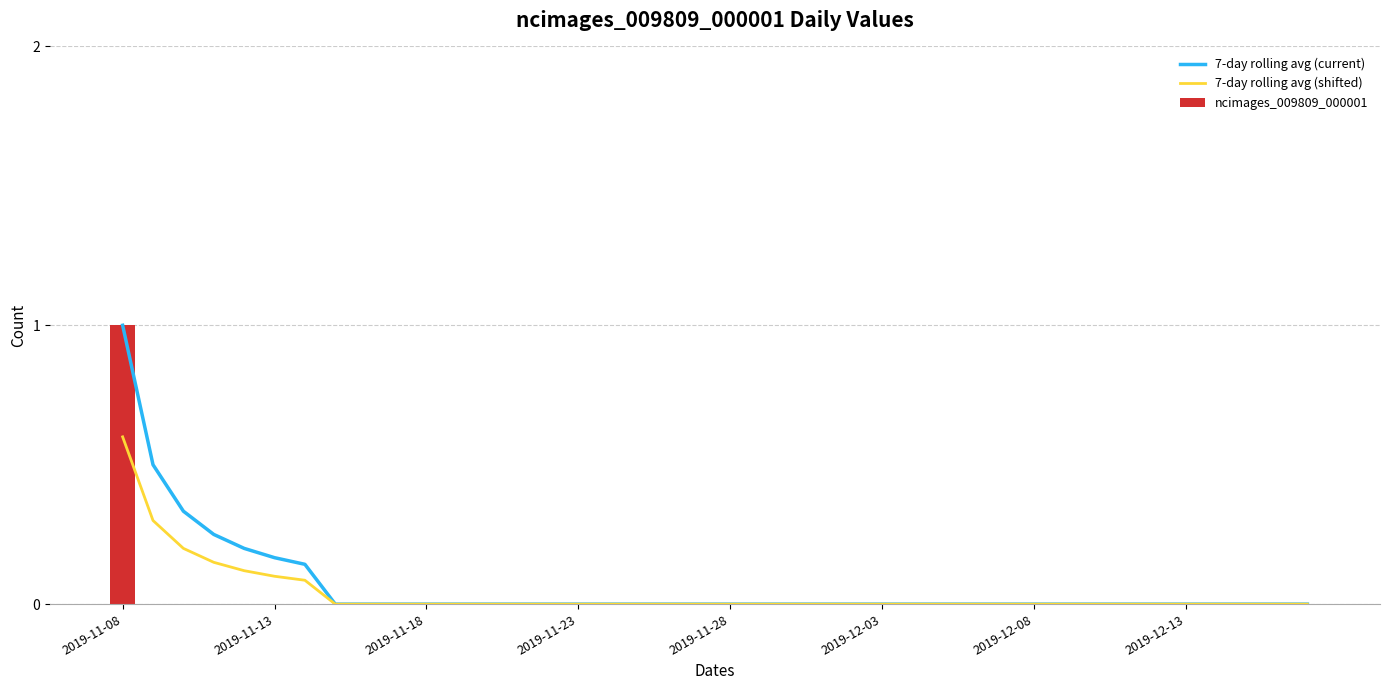

How many distinct data groups are displayed?

3